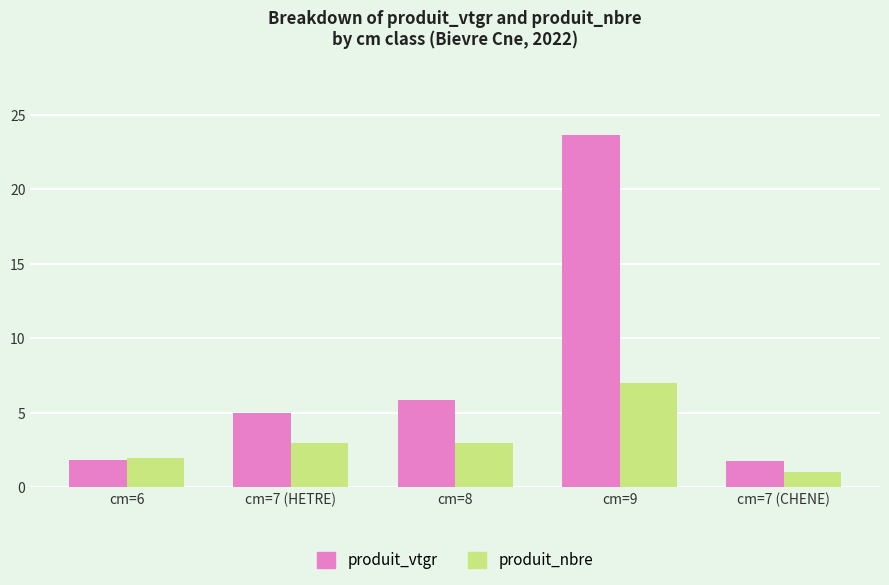

Is the value of produit_vtgr at cm=9 greater than the value of produit_nbre at cm=6?

Yes